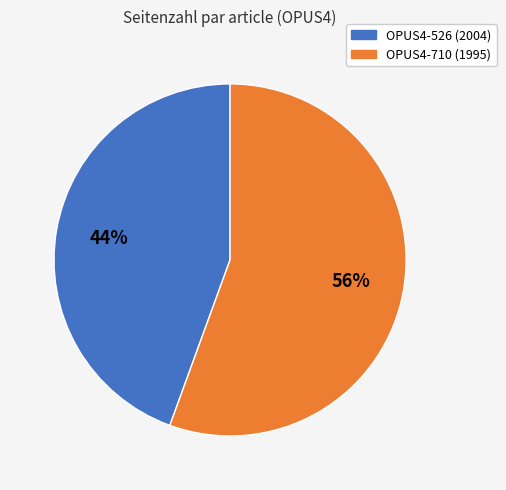

Does any single category account for the majority?

Yes